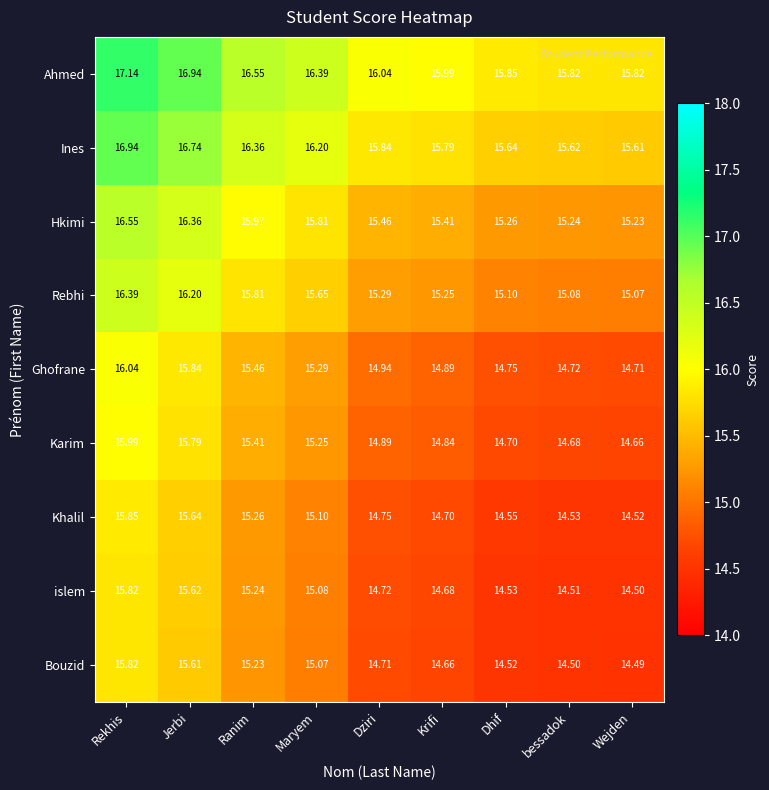

Rank the series at Krifi from highest to lowest value.

Ahmed, Ines, Hkimi, Rebhi, Ghofrane, Karim, Khalil, islem, Bouzid